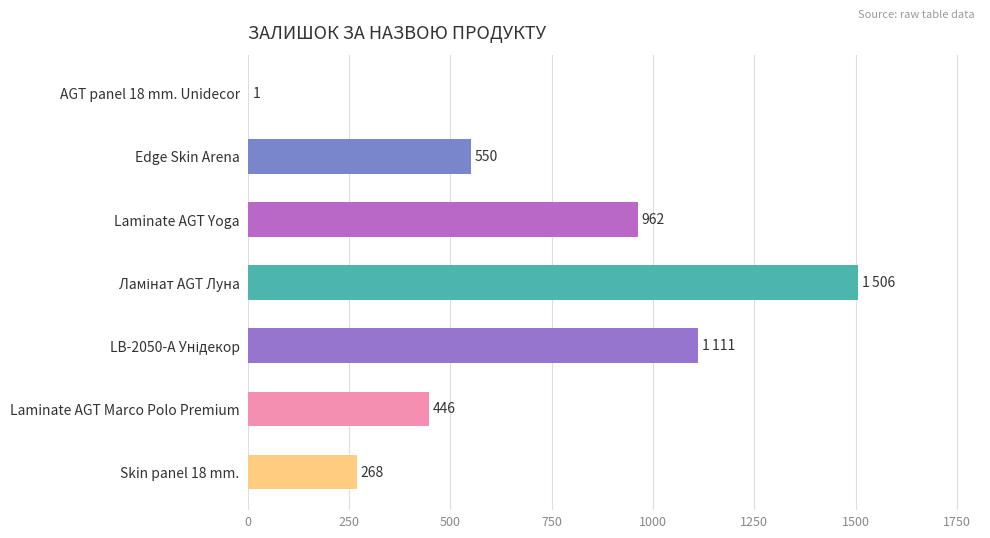

At which label is the value closest to 753?

Edge Skin Arena